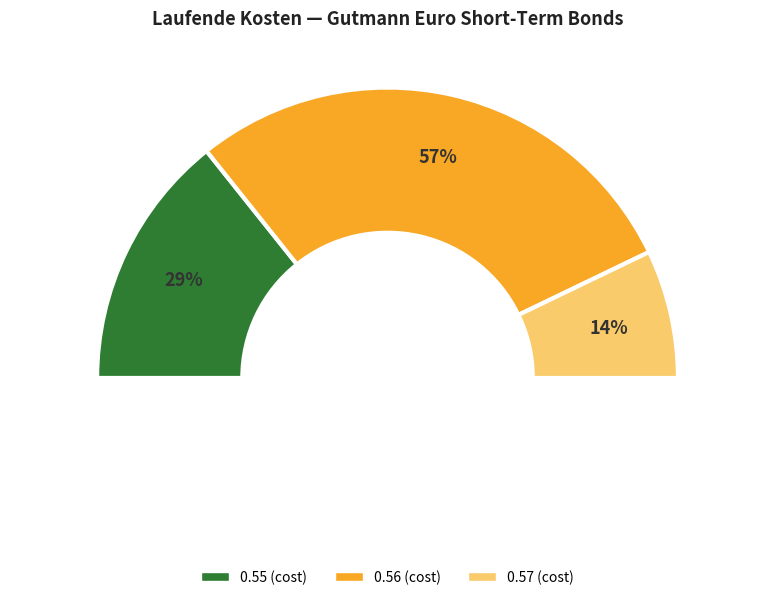

Is 2019-05-31 the majority of the pie?

No